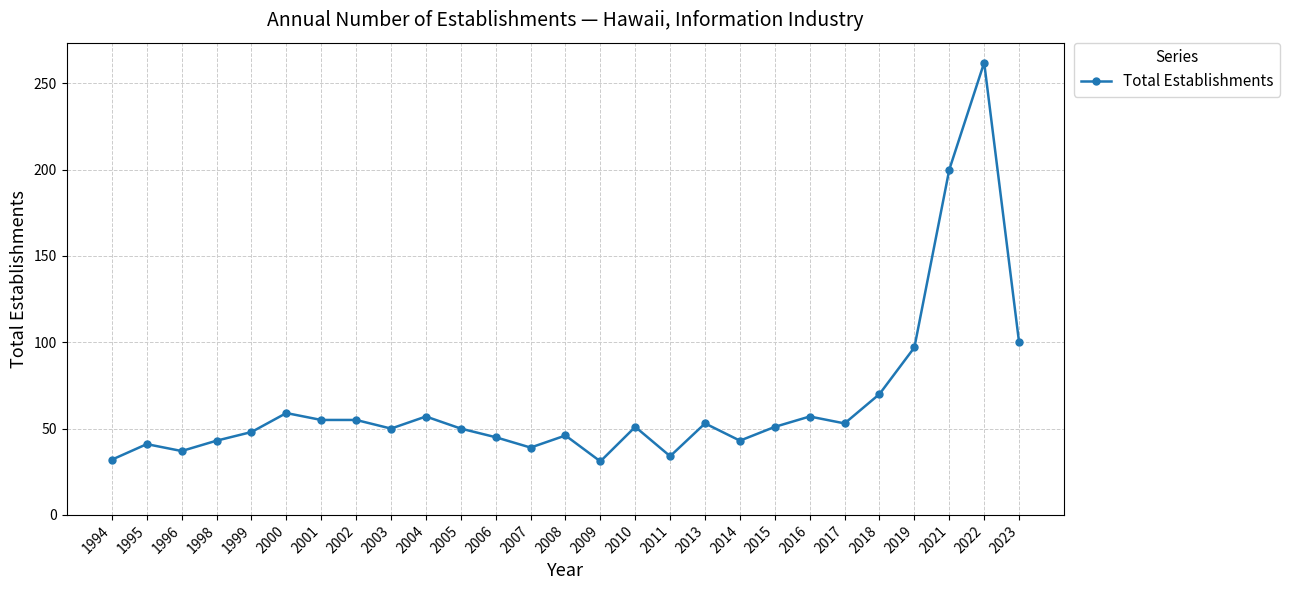

What is the sum of all values?

1759